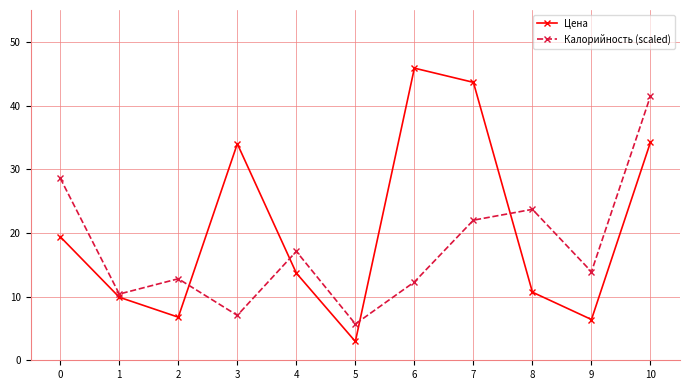

What is the sum of the Калорийность (scaled) values at 9 and 8?

37.6